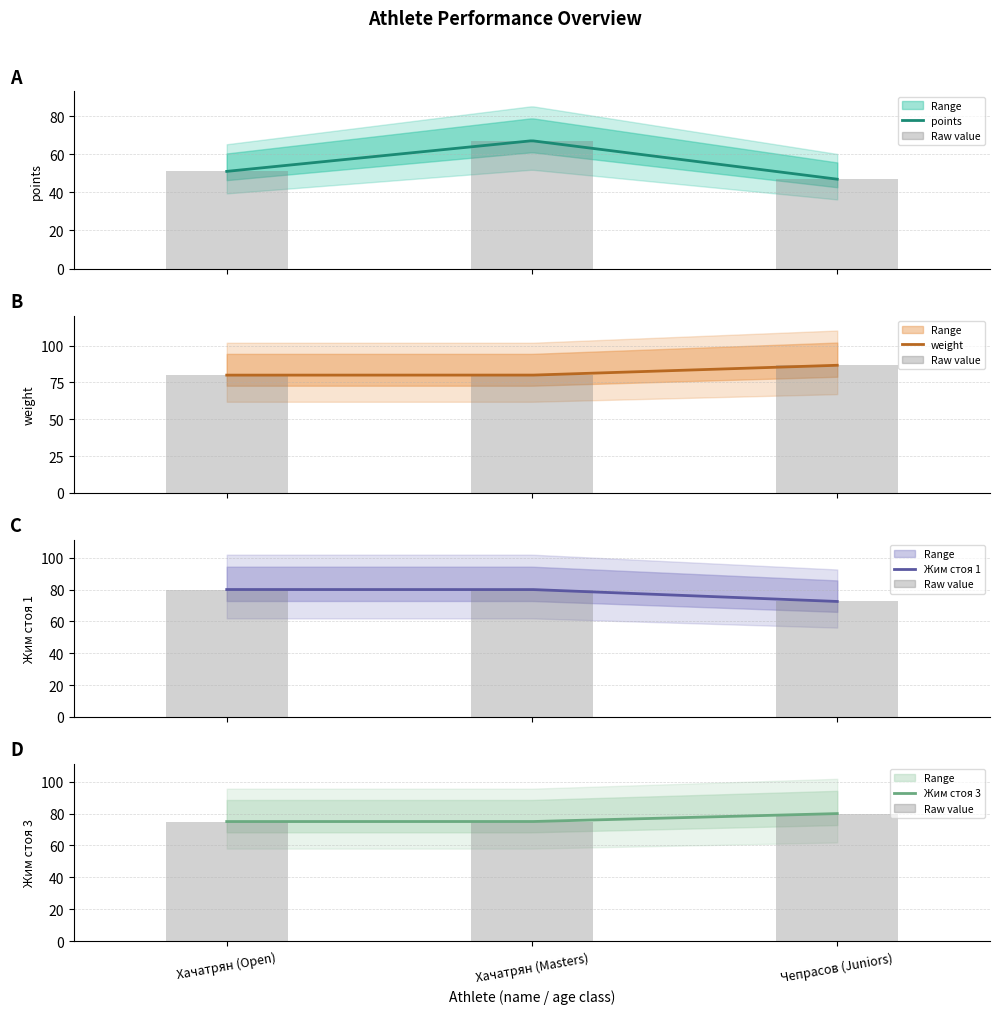

Which series has the largest range (max minus min)?

points